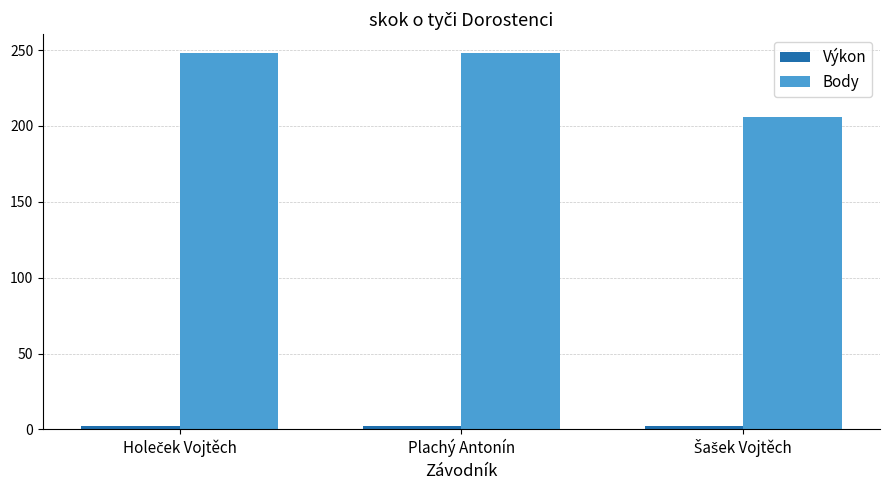

What is the greatest value displayed?

248.0